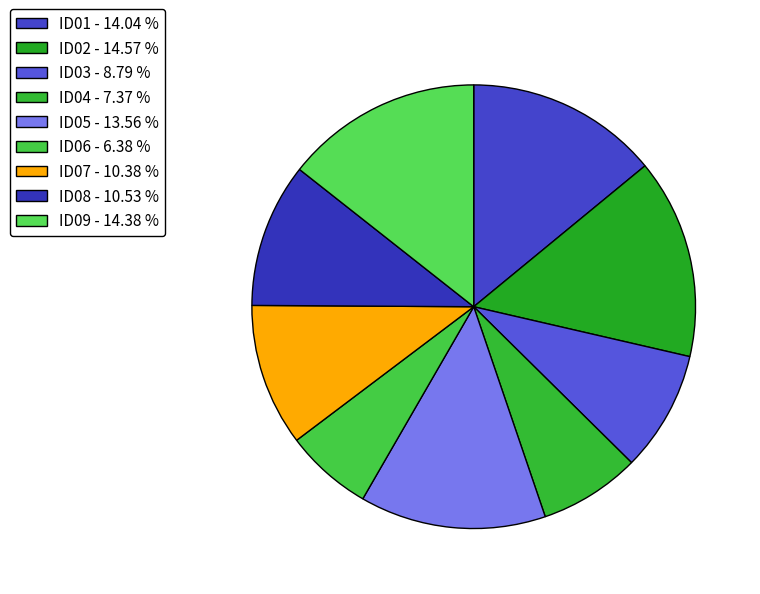

To the nearest percent, what portion does ID02 represent?

15%